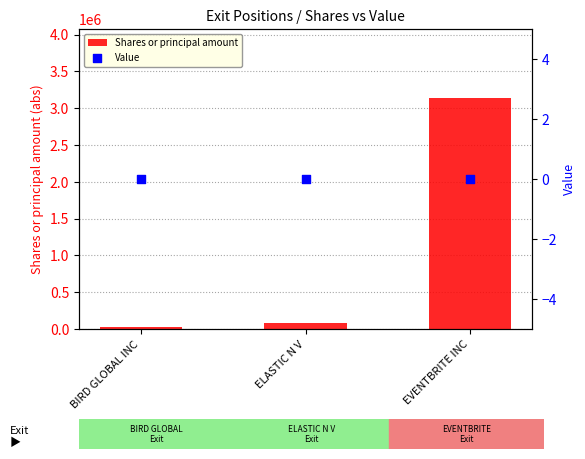

Is the value of Value at BIRD GLOBAL INC greater than the value of Shares or principal amount at ELASTIC N V?

No